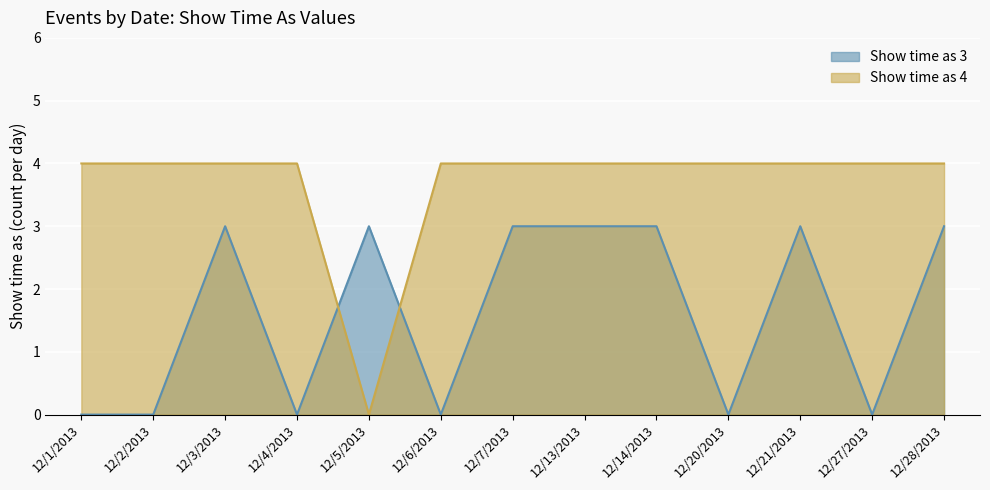

How many values in Show time as 3 are above zero?

7